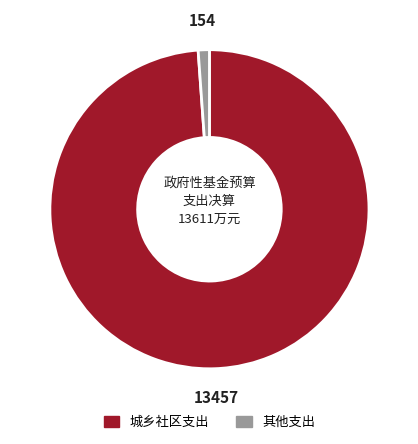

Is it true that 其他支出 is 1% of the pie?

True